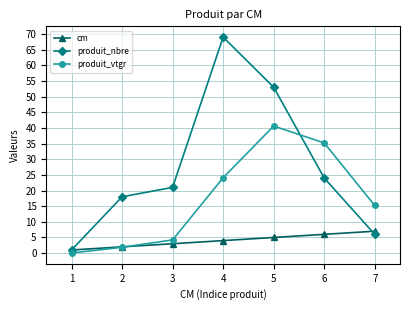

True or false: produit_nbre and produit_vtgr intersect in this chart.

True